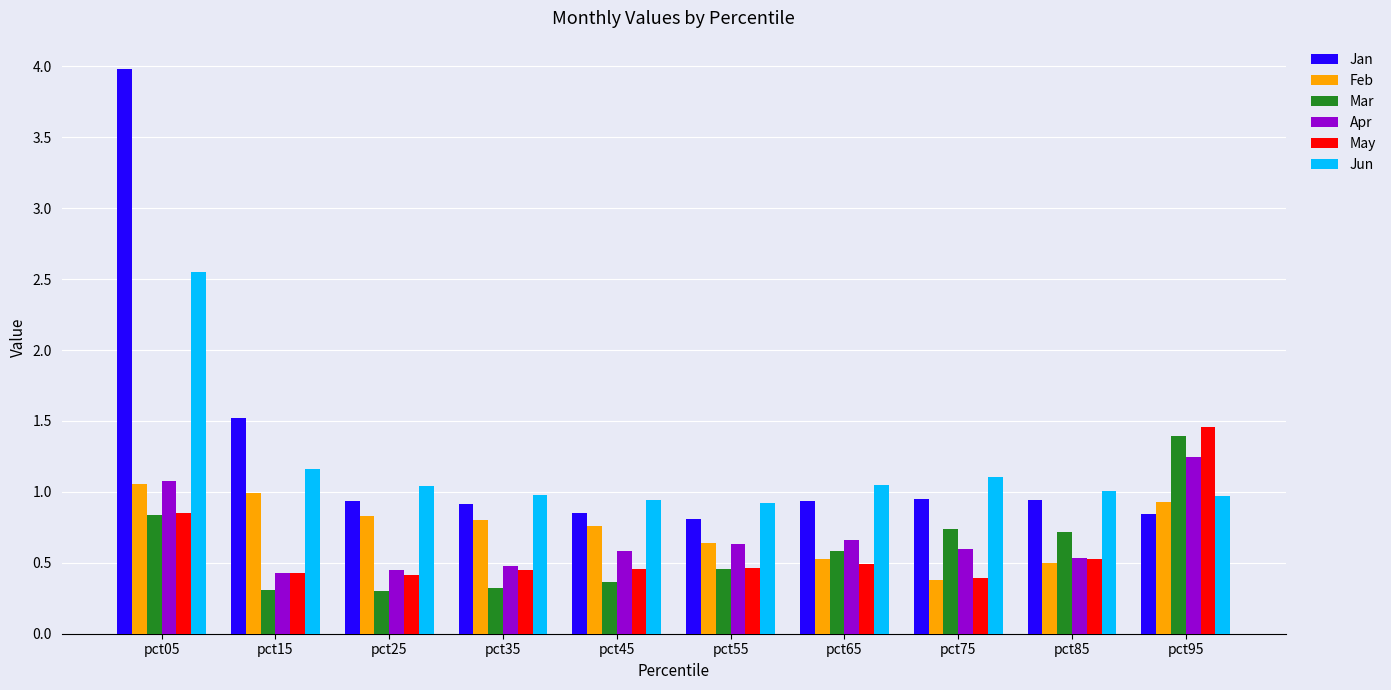

Which series has the largest range (max minus min)?

Jan